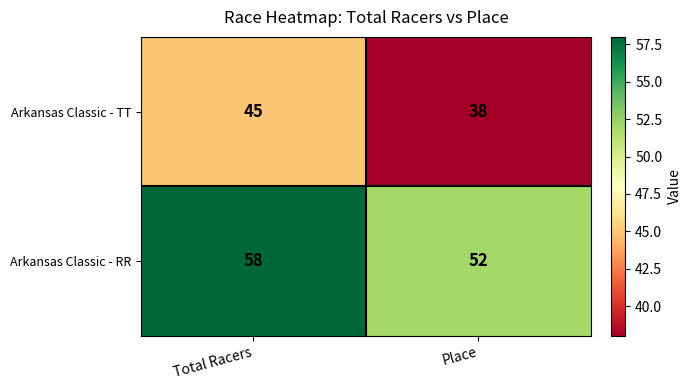

Where is Arkansas Classic - TT nearest to the value 41?

Place